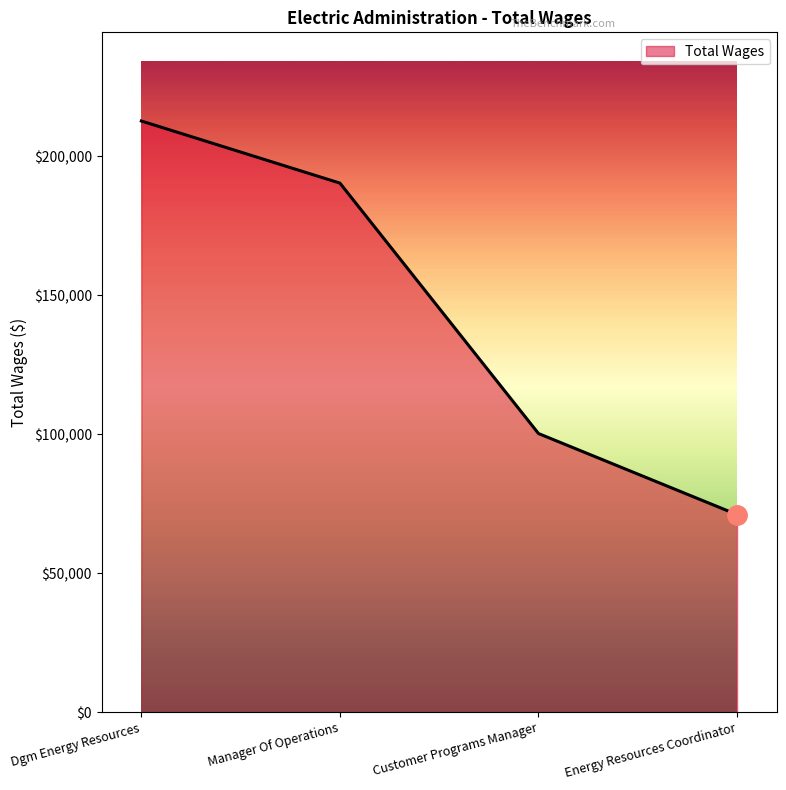

Reading left to right, extract all data points from this chart.

212765	190409	100269	71088